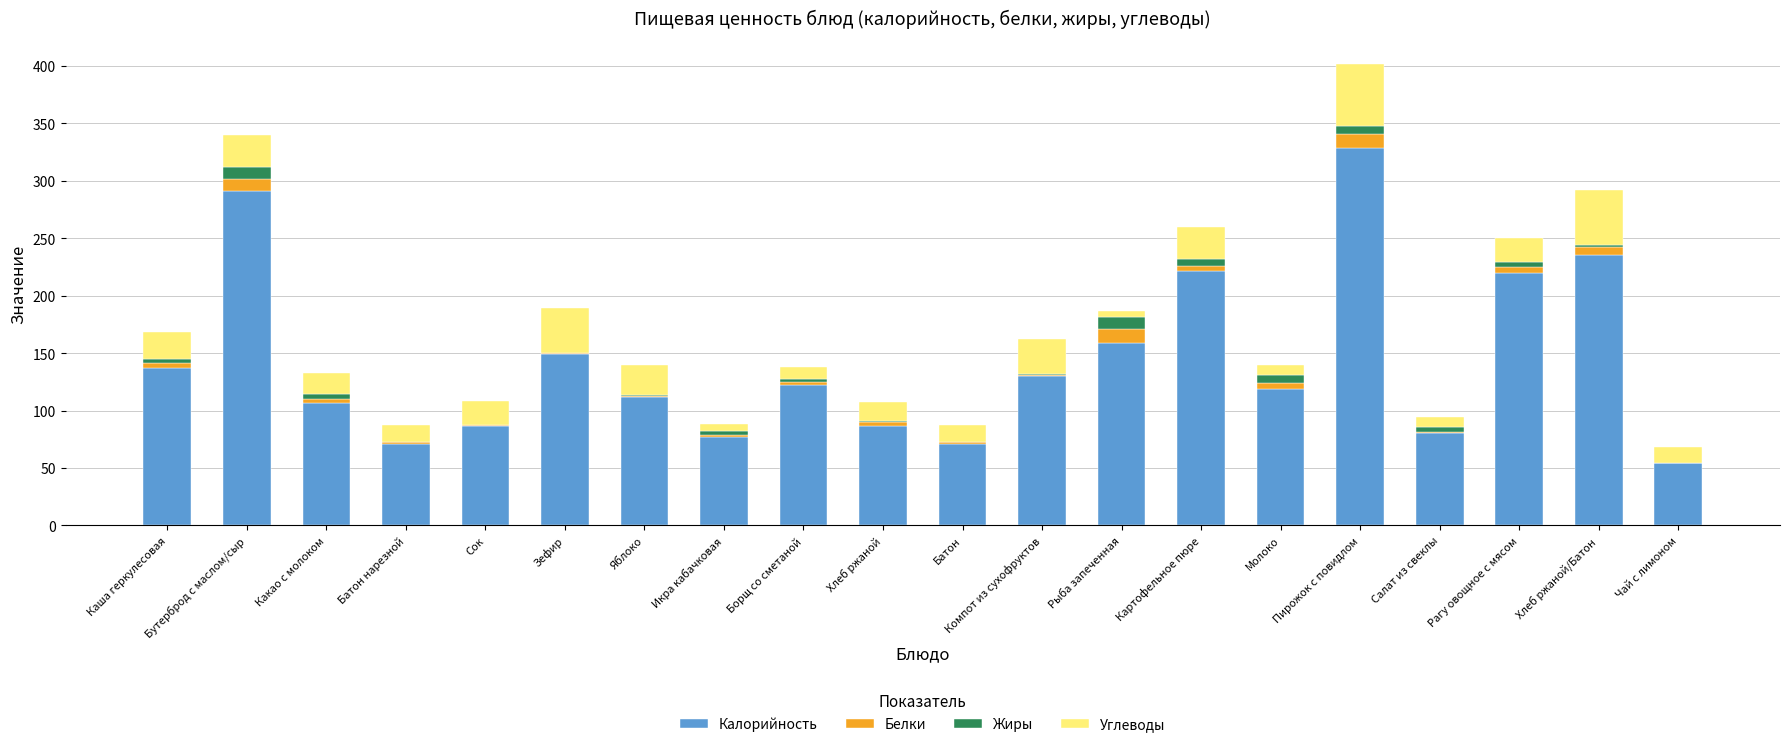

At which category is the sum across all series the highest?

Пирожок с повидлом